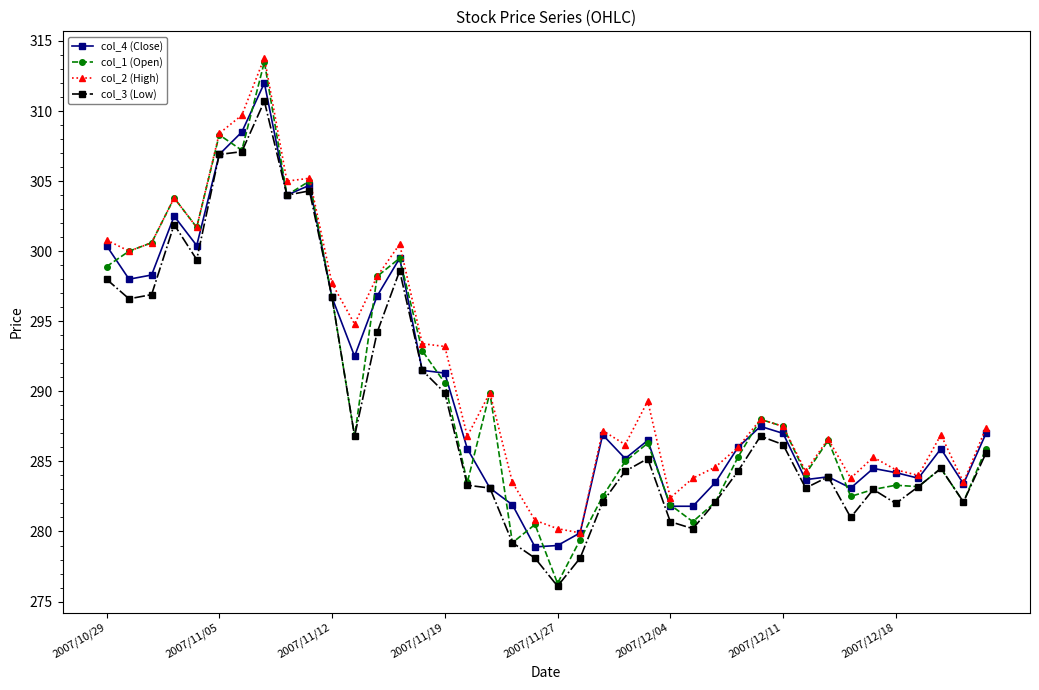

What is the value of the col_2 (High) point at the 34th from the left?

283.8